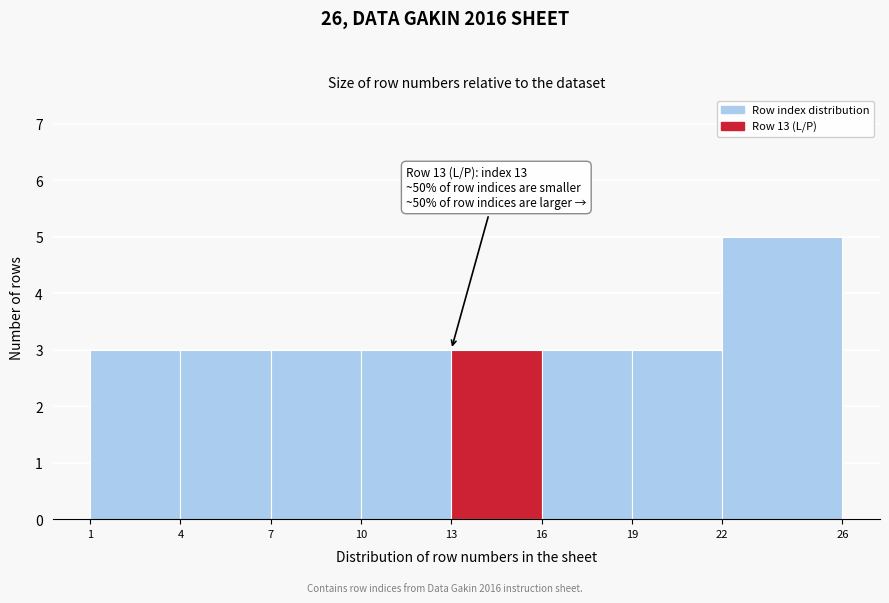

Over which range of the x-axis is the bar tallest?

22 to 26